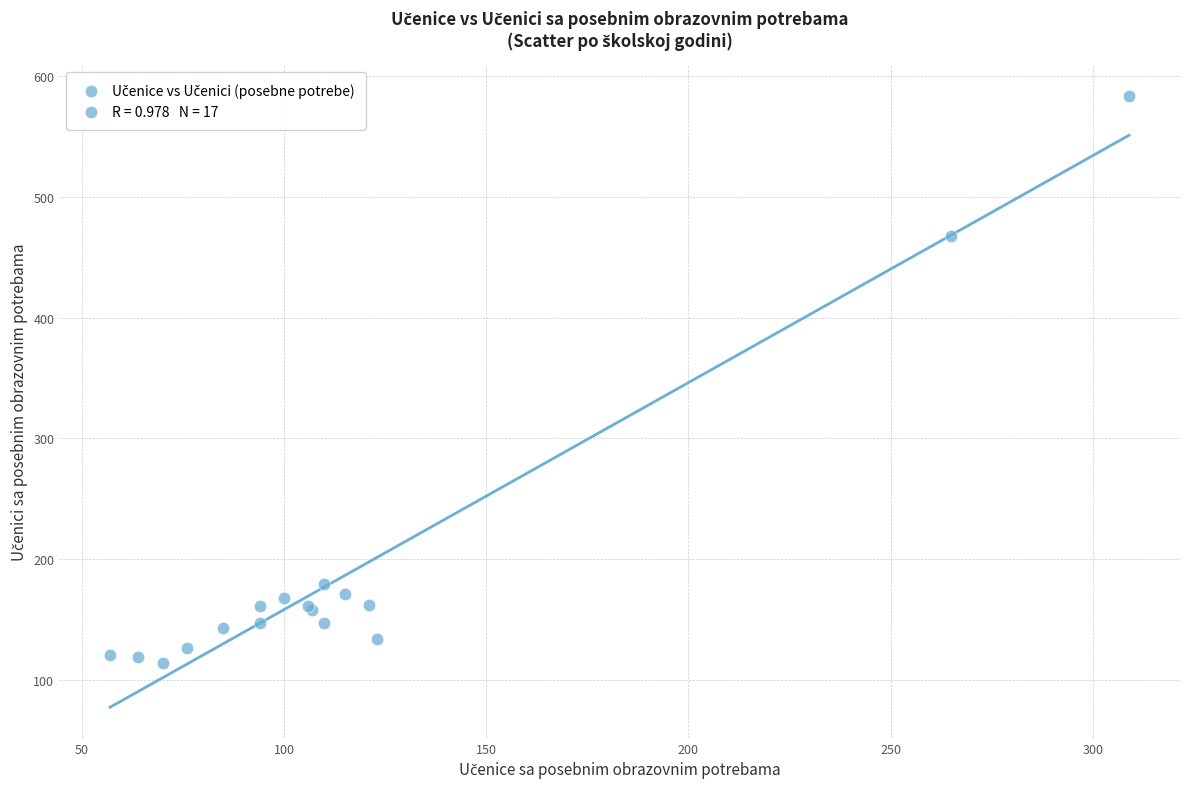

What Y value in the scatter plot is closest to 349?

468